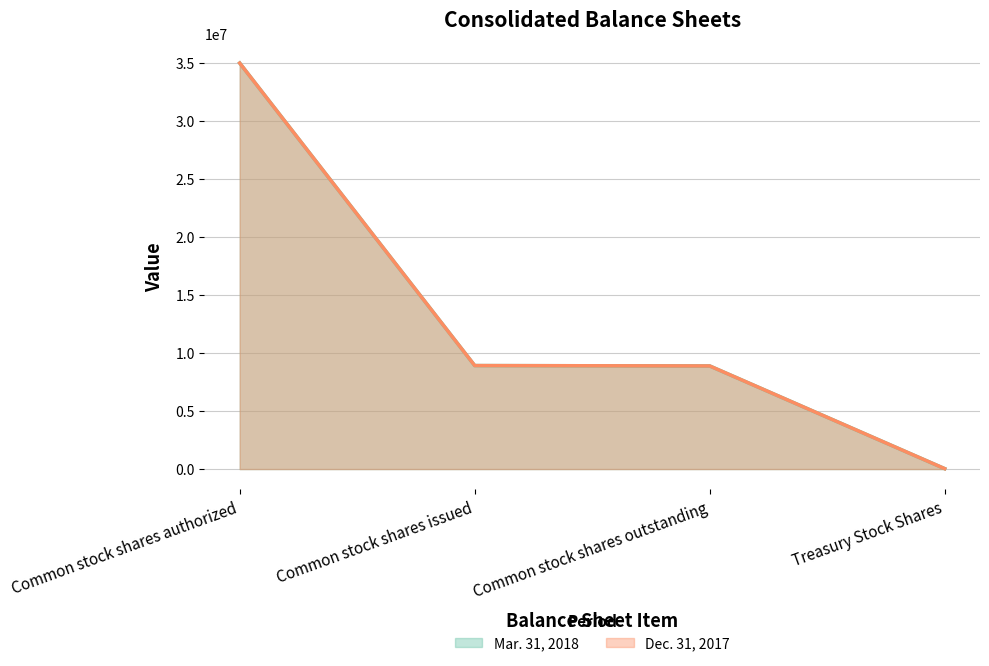

What is the difference between the maximum and minimum values in the Dec. 31, 2017 series?

34966726